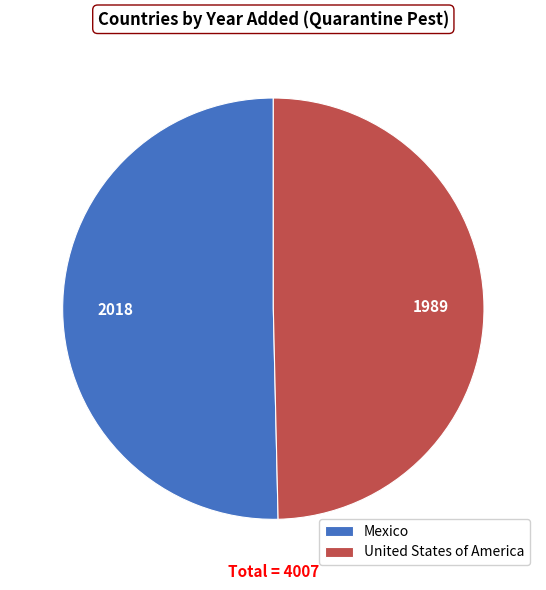

What is the majority slice?

Mexico